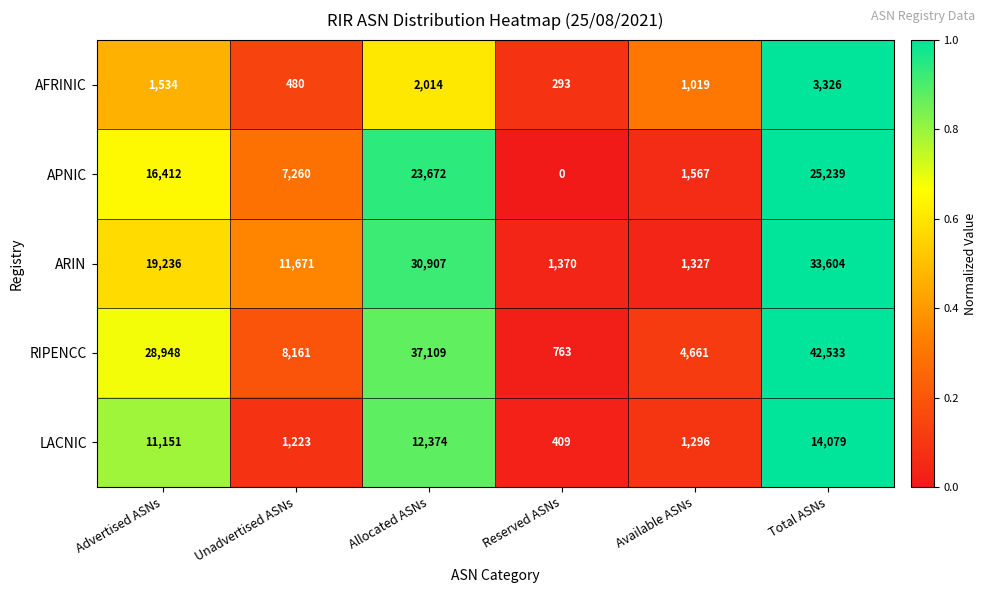

Is the value of RIPENCC at Available ASNs greater than the value of ARIN at Allocated ASNs?

No